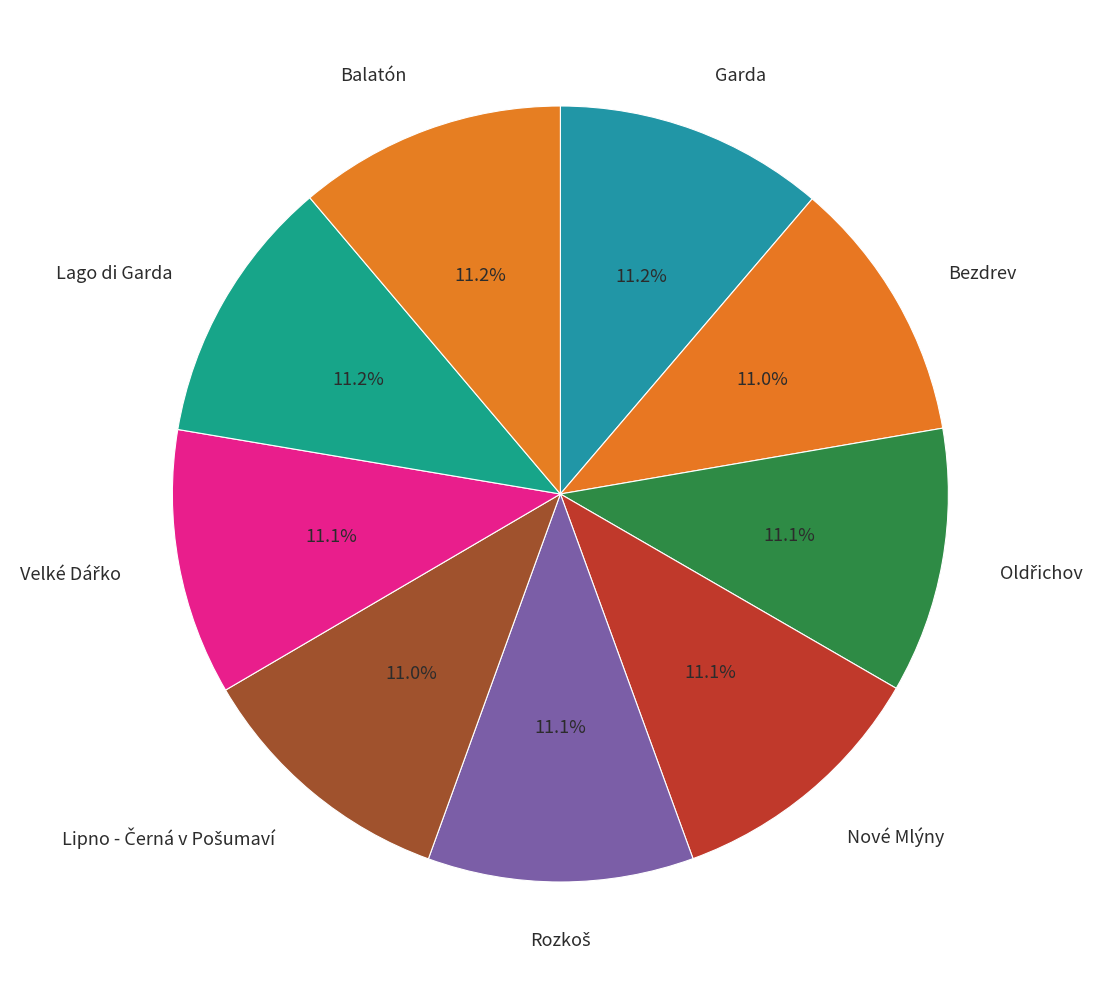

How many slices are in this pie chart?

9